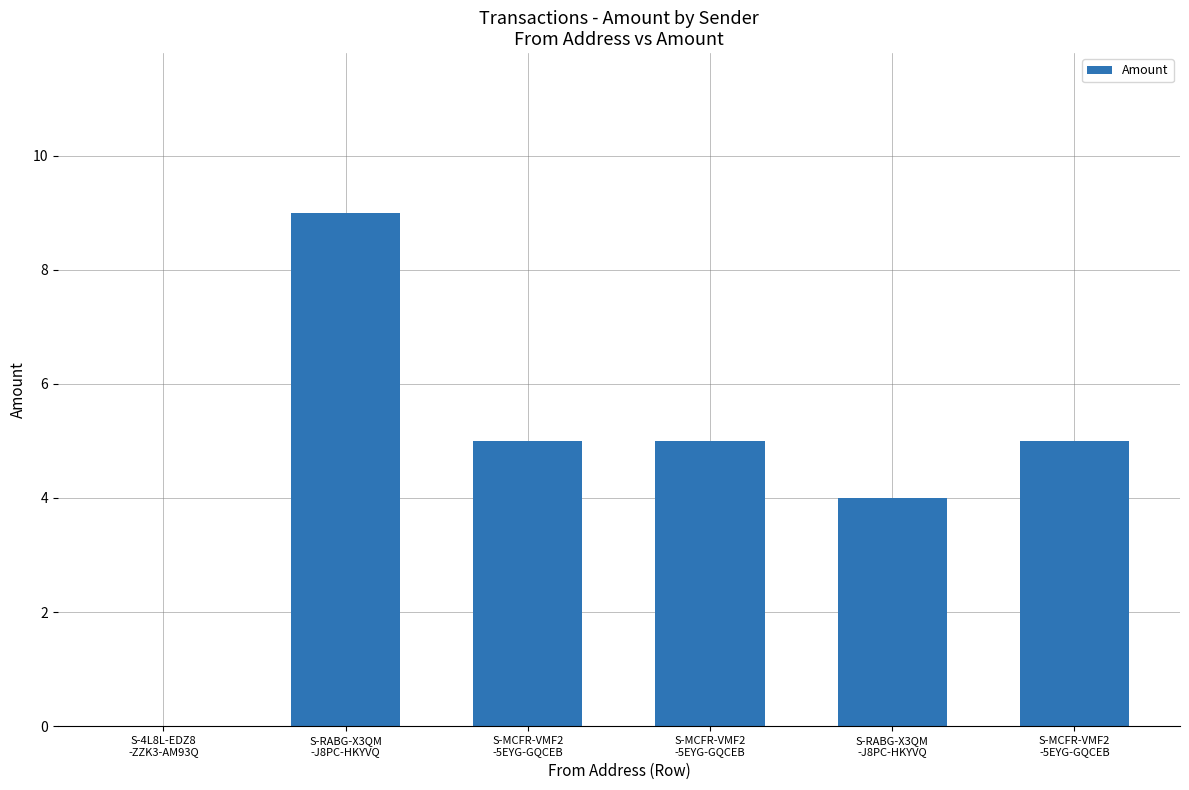

How many categories are shown in the chart?

6